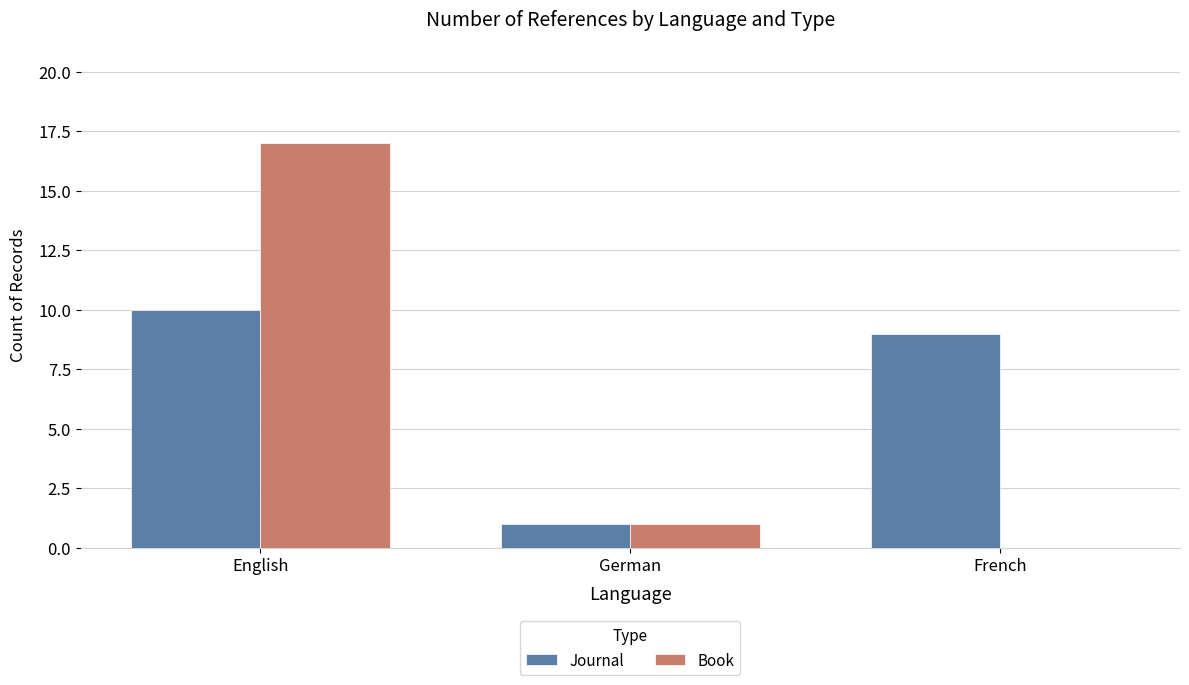

Read the Book value at English.

17